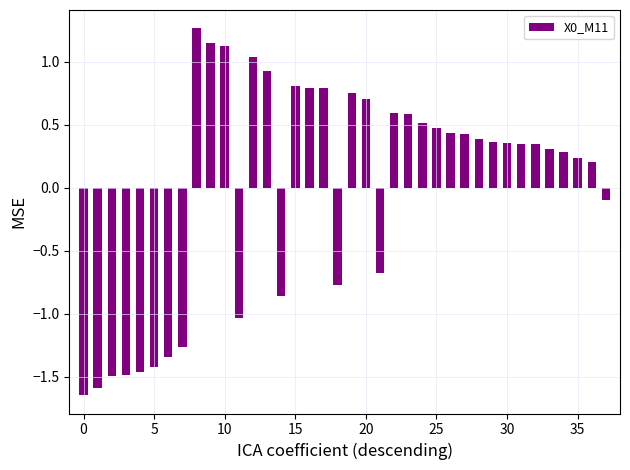

What is the difference between the maximum and minimum values?

2.9